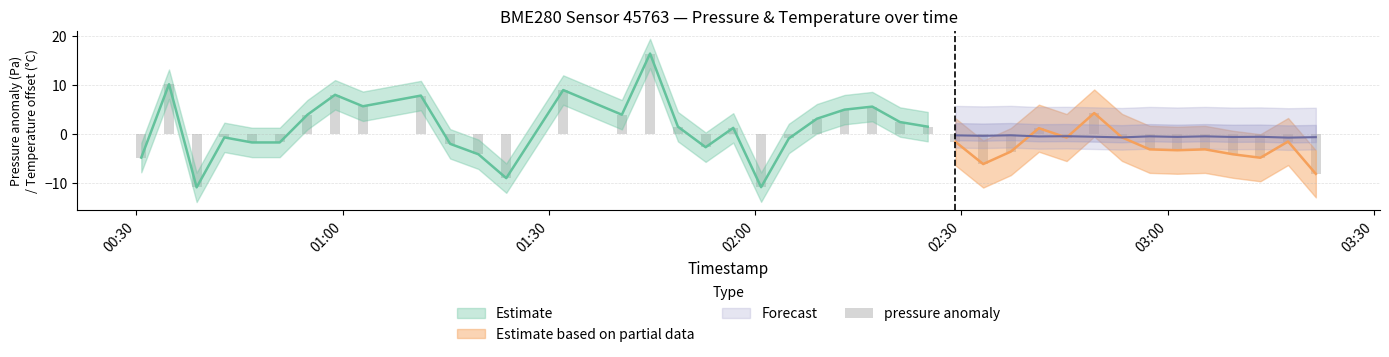

Are the bars grouped side by side (vs. stacked)?

No